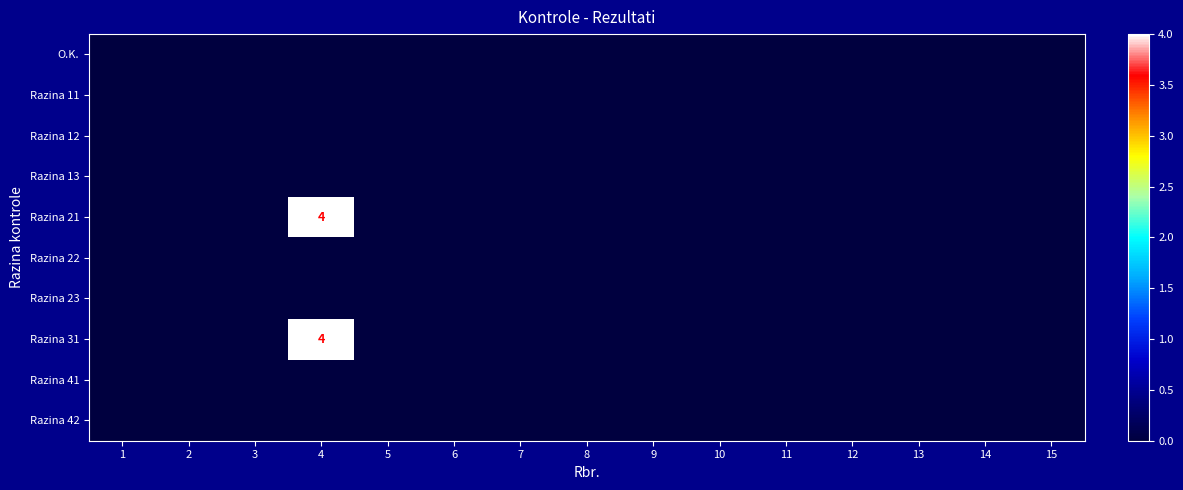

At how many categories does at least one series exceed 0?

1